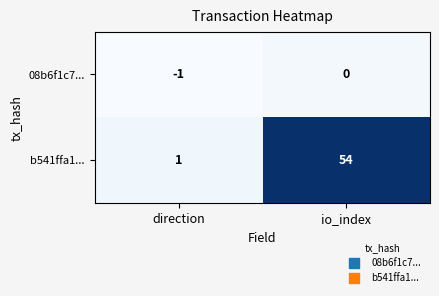

Rank the series by their average value, from lowest to highest.

08b6f1c7..., b541ffa1...